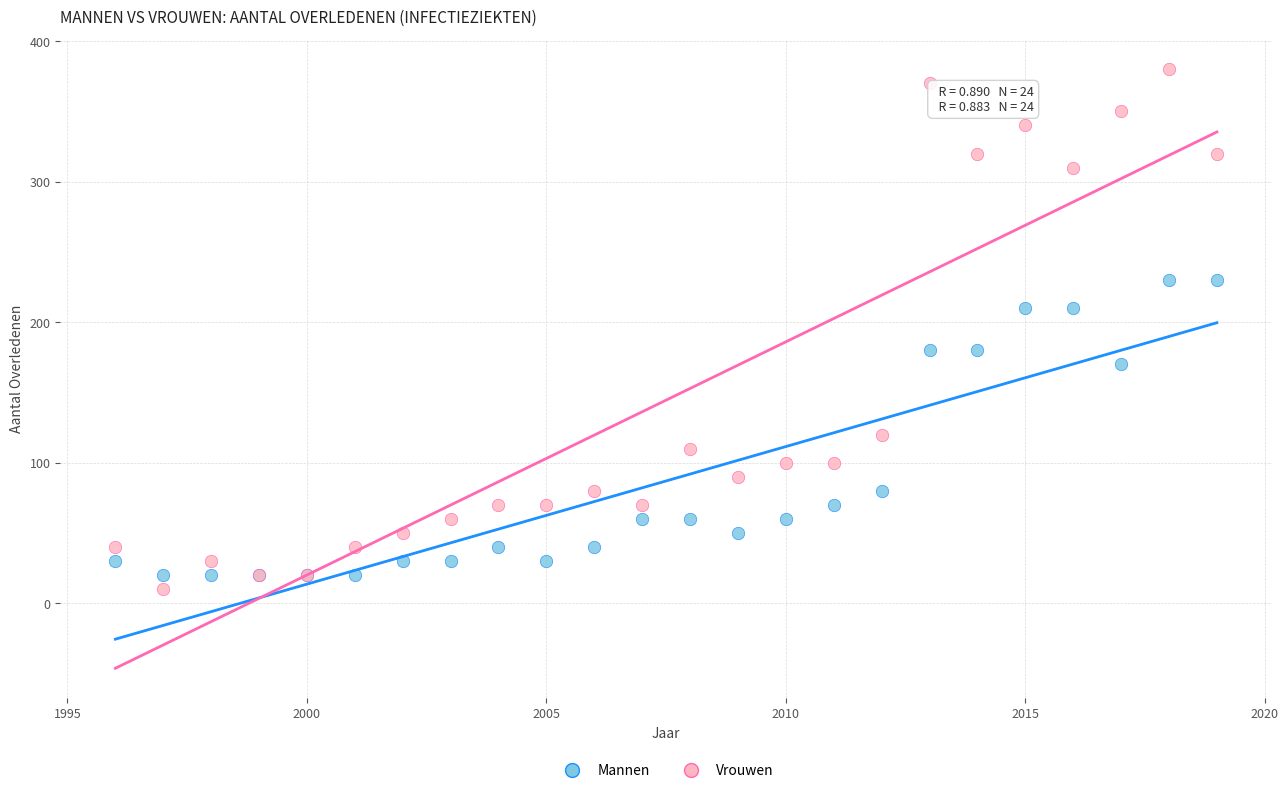

What are all the series names shown in the legend?

Mannen, Vrouwen